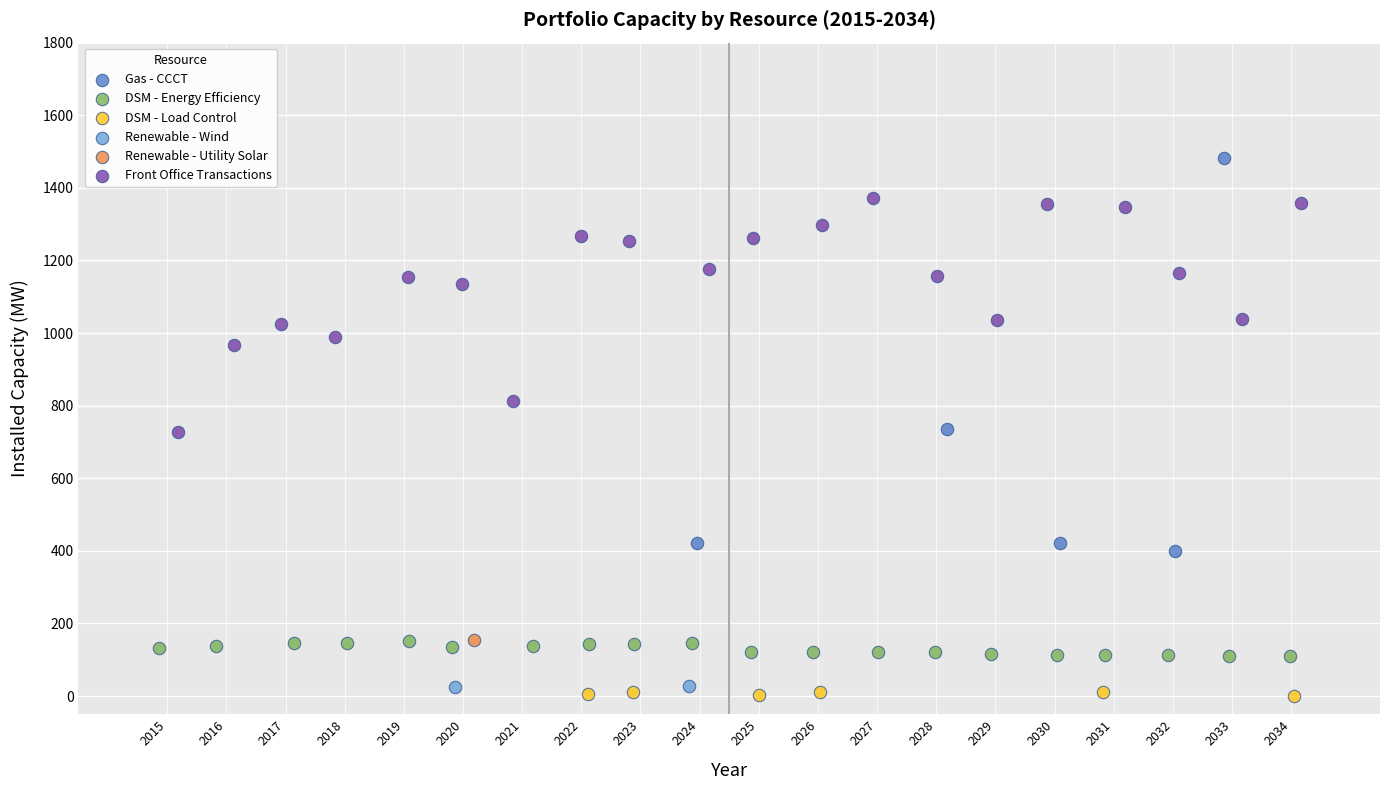

What are all the series names shown in the legend?

Gas - CCCT, DSM - Energy Efficiency, DSM - Load Control, Renewable - Wind, Renewable - Utility Solar, Front Office Transactions